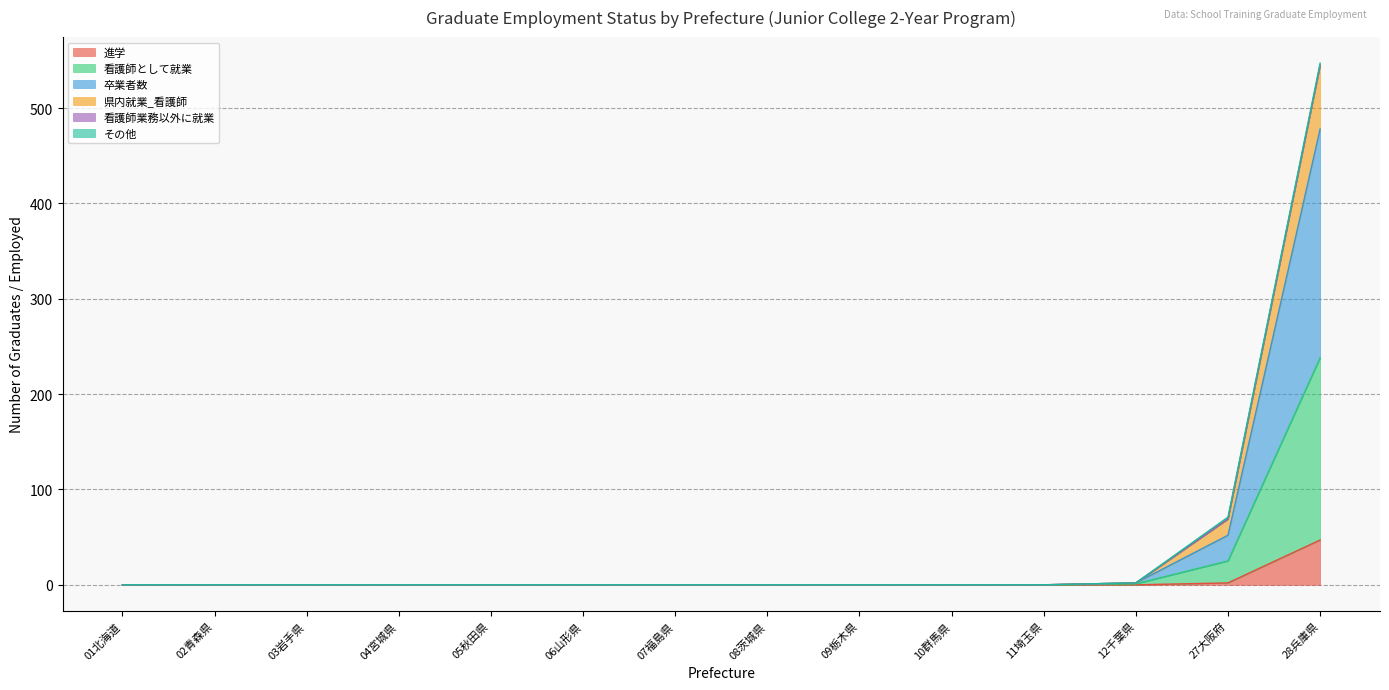

What is the maximum value for 進学?

47